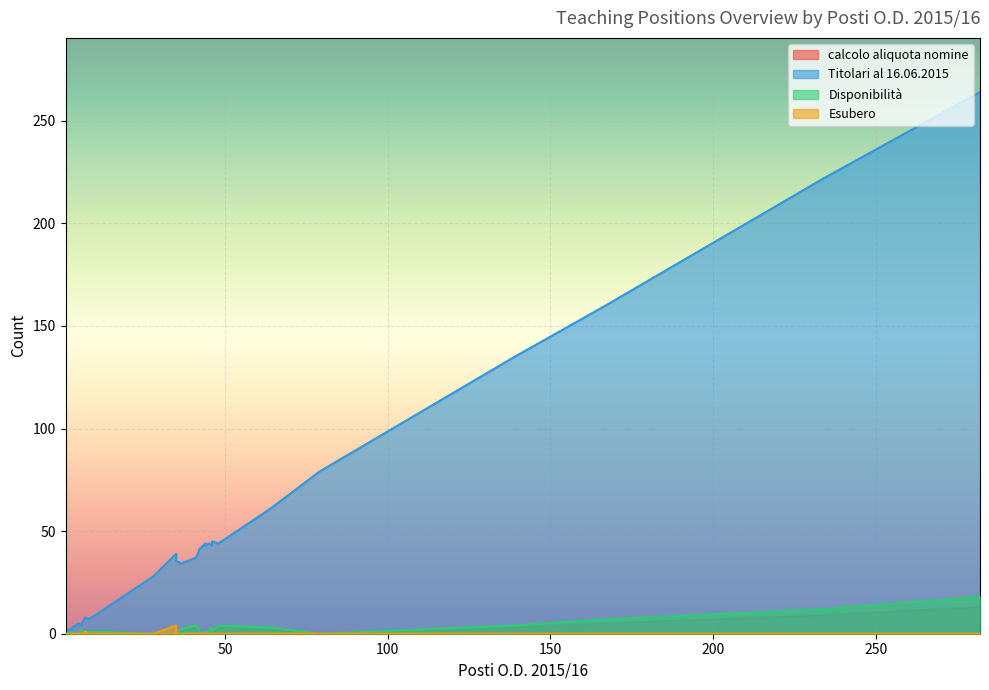

What is the difference between the calcolo aliquota nomine values at 17 and 3?

3